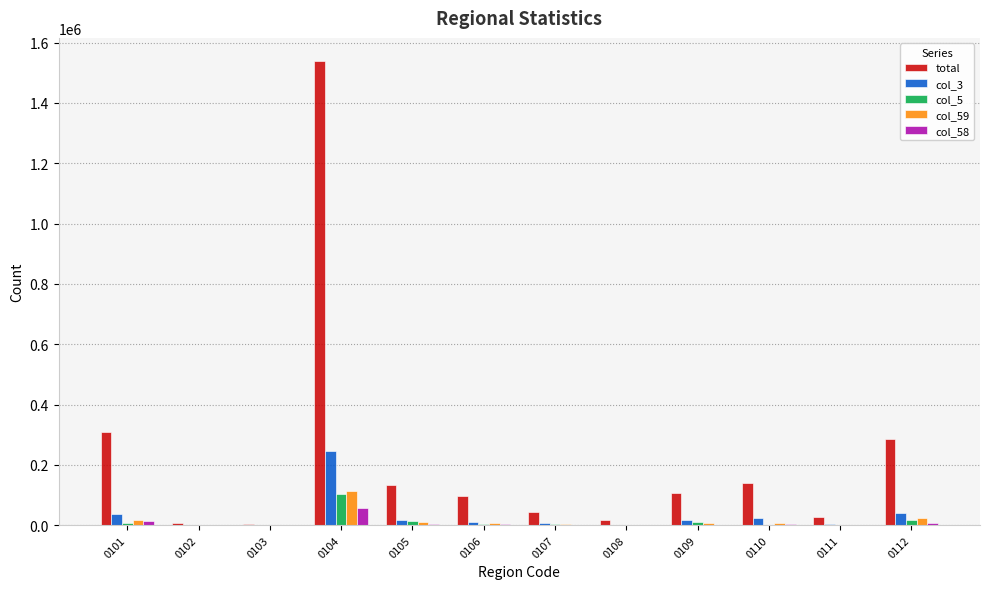

At which category is the sum across all series the highest?

0104